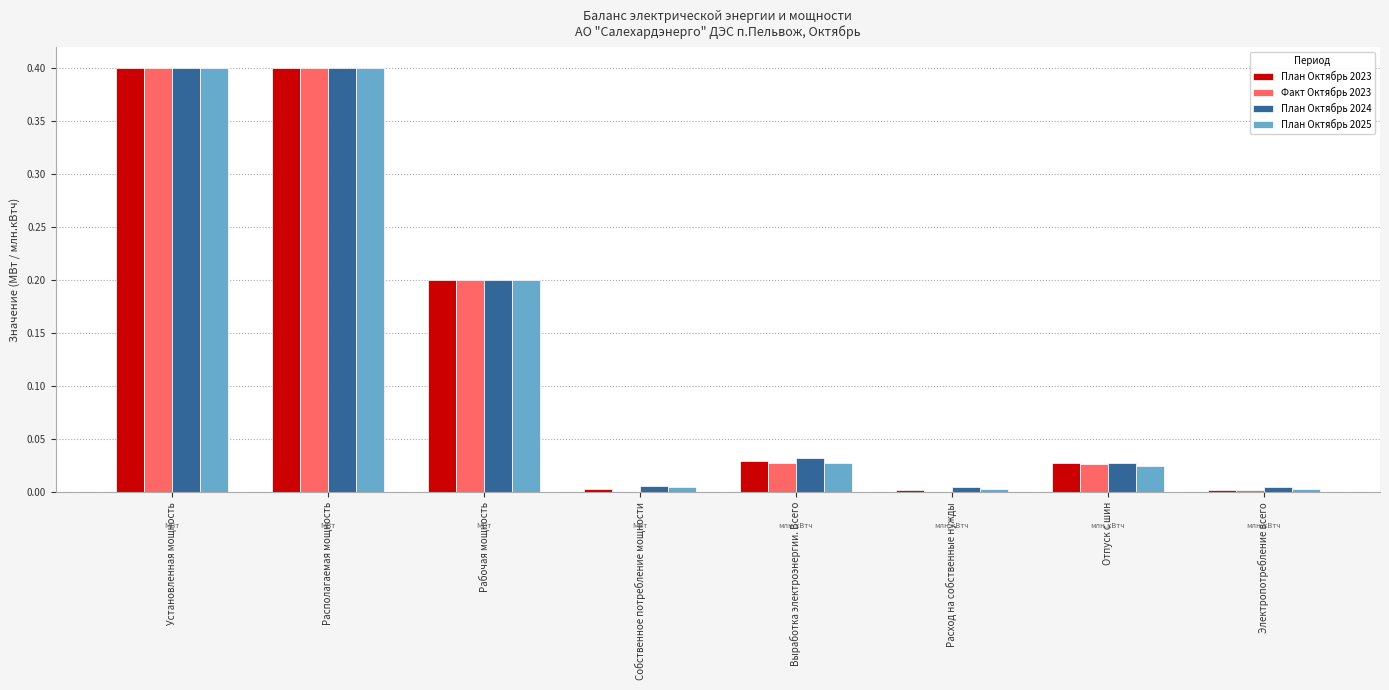

What is the greatest value displayed?

0.4